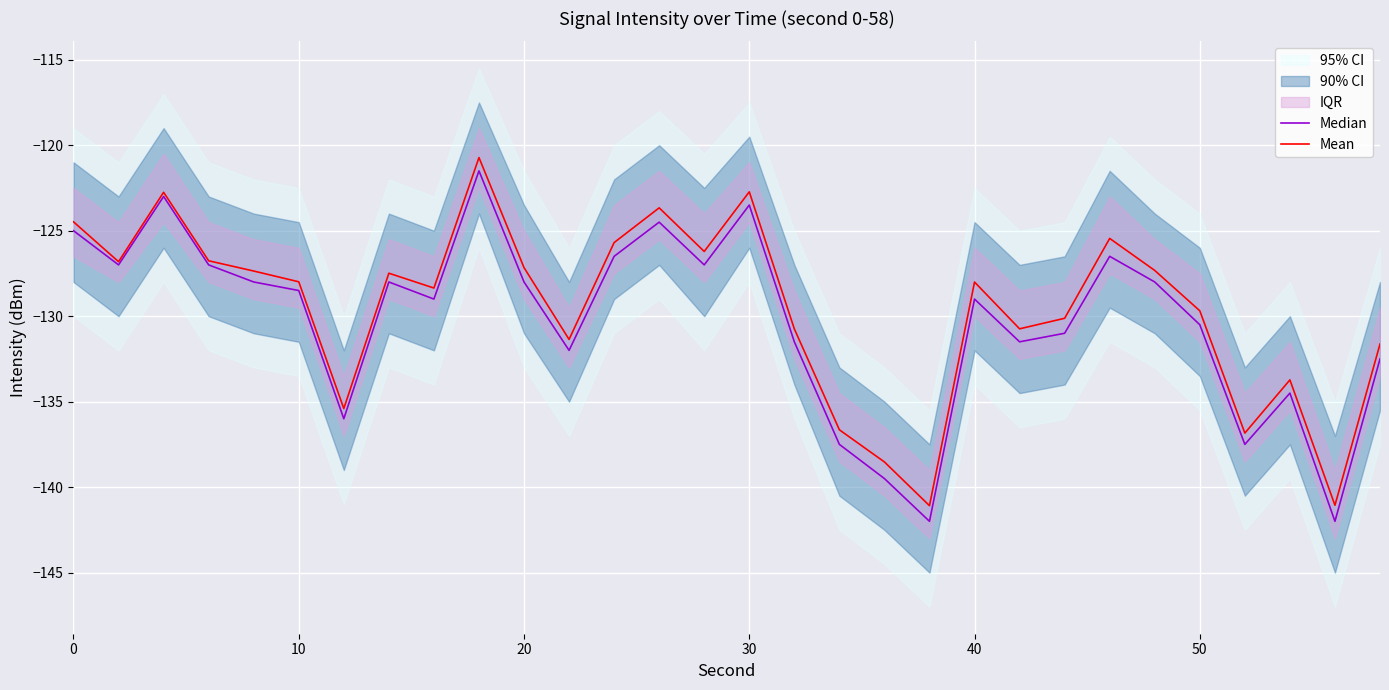

What is the maximum value for Mean?

-120.7